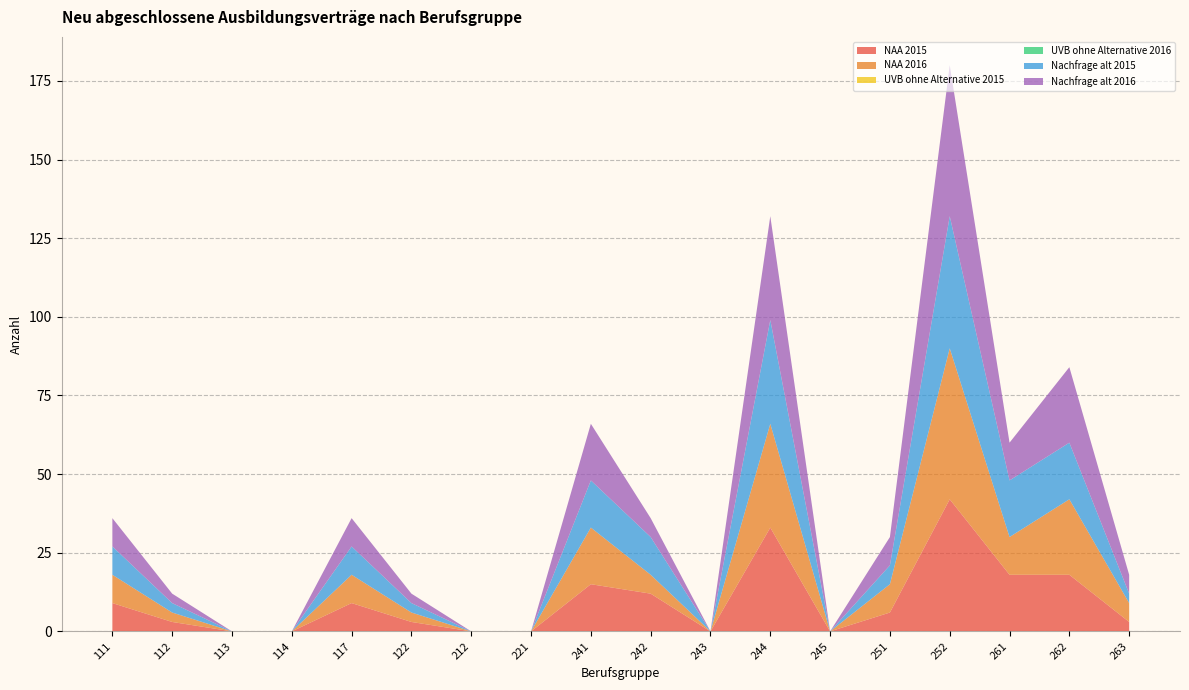

Reading right to left, extract all data points from this chart.

NAA 2015: 3	18	18	42	6	0	33	0	12	15	0	0	3	9	0	0	3	9
NAA 2016: 6	24	12	48	9	0	33	0	6	18	0	0	3	9	0	0	3	9
UVB ohne Alternative 2015: 0	0	0	0	0	0	0	0	0	0	0	0	0	0	0	0	0	0
UVB ohne Alternative 2016: 0	0	0	0	0	0	0	0	0	0	0	0	0	0	0	0	0	0
Nachfrage alt 2015: 3	18	18	42	6	0	33	0	12	15	0	0	3	9	0	0	3	9
Nachfrage alt 2016: 6	24	12	48	9	0	33	0	6	18	0	0	3	9	0	0	3	9